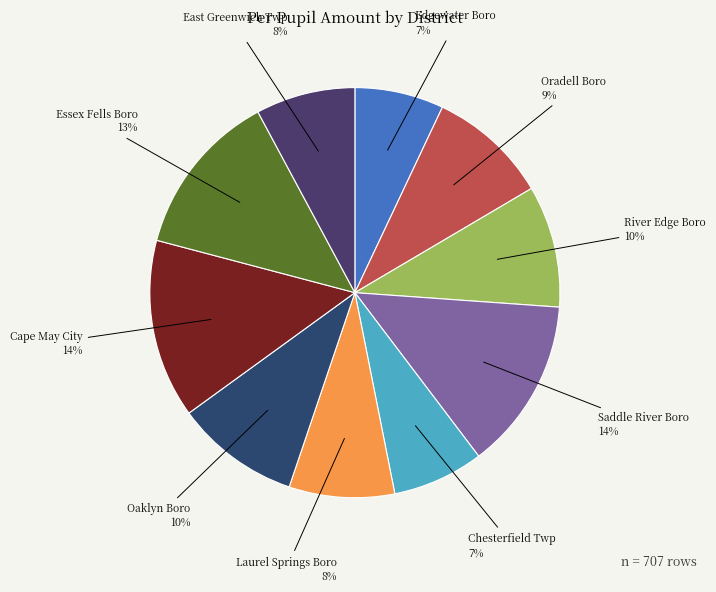

The Laurel Springs Boro slice represents 1% of the pie. True or false?

False